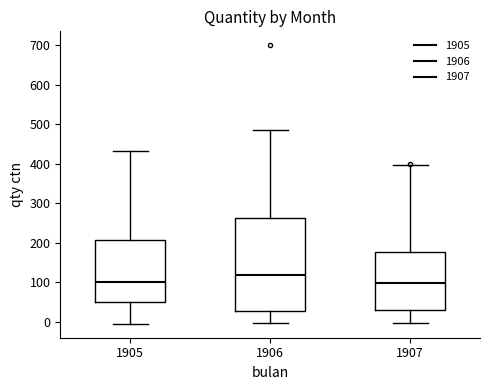

Reading left to right, read every box against the y-axis: the position of its median line, the range the box covers, and the ends of its whiskers. The values are not printed on the chart, so give them approximately, as read against the axis.

1905: median 100, box 50 to 210, whiskers -10 to 430
1906: median 120, box 30 to 260, whiskers 0 to 490
1907: median 100, box 30 to 180, whiskers 0 to 400